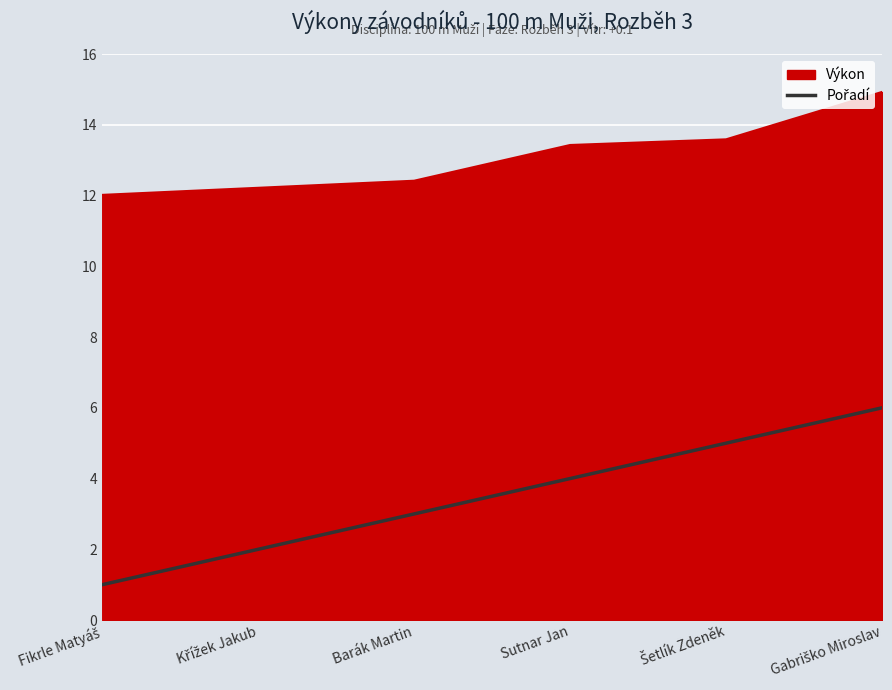

What is the greatest value displayed?

14.9